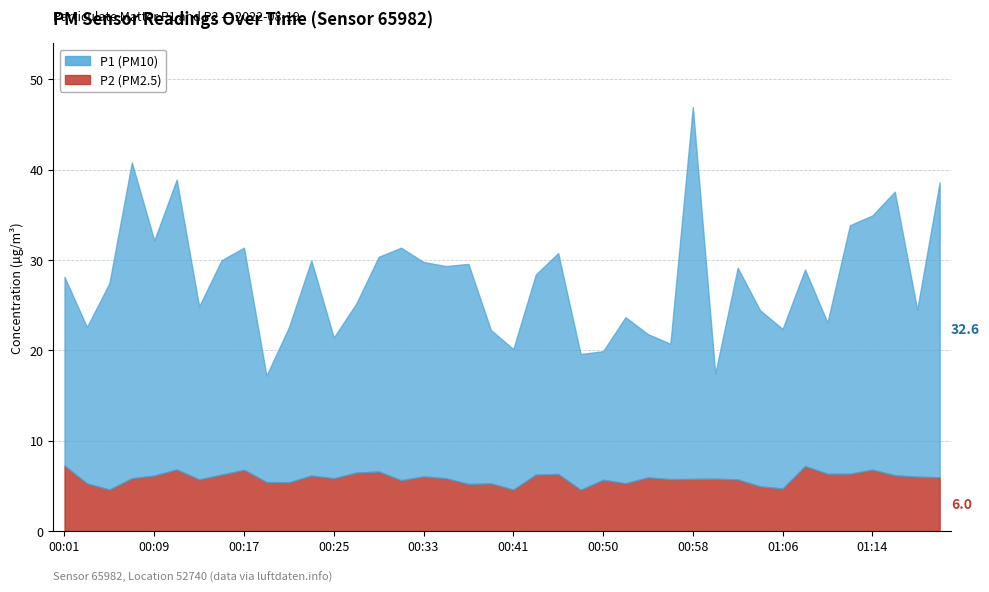

Is the value of P1 at 00:33 greater than the value of P2 at 00:37?

Yes